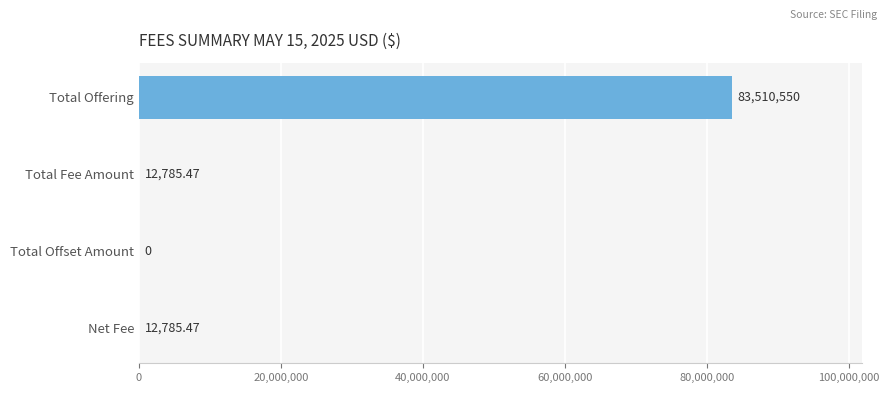

Between Total Offset Amount and Total Offering, which is larger?

Total Offering